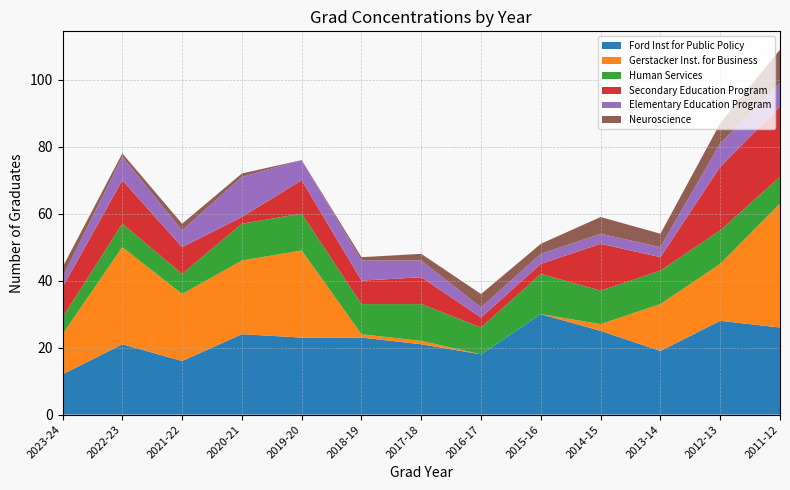

Reading right to left, extract all data points from this chart.

Ford Inst for Public Policy: 26	28	19	25	30	18	21	23	23	24	16	21	12
Gerstacker Inst. for Business: 37	17	14	2	0	0	1	1	26	22	20	29	12
Human Services: 8	10	10	10	12	8	11	9	11	11	6	7	5
Secondary Education Program: 21	19	4	14	3	3	8	7	10	2	8	13	9
Elementary Education Program: 7	7	3	3	3	3	5	6	6	12	5	7	3
Neuroscience: 10	6	4	5	3	4	2	1	0	1	2	1	3